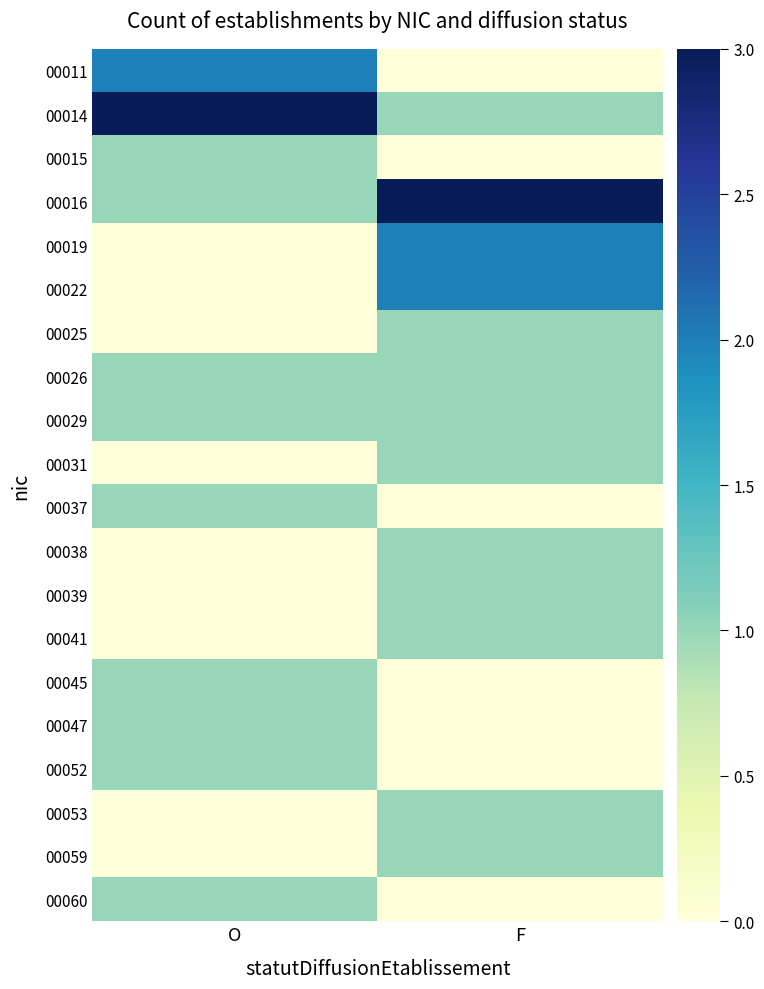

Reading right to left, transcribe all the data shown in this chart.

00011: F=0	O=2
00014: F=1	O=3
00015: F=0	O=1
00016: F=3	O=1
00019: F=2	O=0
00022: F=2	O=0
00025: F=1	O=0
00026: F=1	O=1
00029: F=1	O=1
00031: F=1	O=0
00037: F=0	O=1
00038: F=1	O=0
00039: F=1	O=0
00041: F=1	O=0
00045: F=0	O=1
00047: F=0	O=1
00052: F=0	O=1
00053: F=1	O=0
00059: F=1	O=0
00060: F=0	O=1